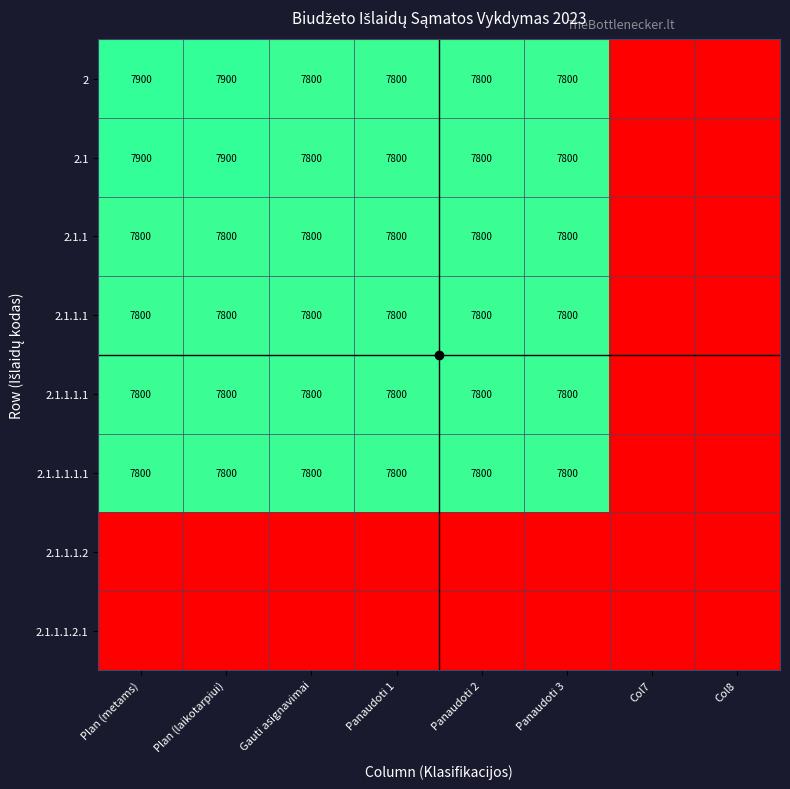

At how many categories does at least one series exceed 6703?

6